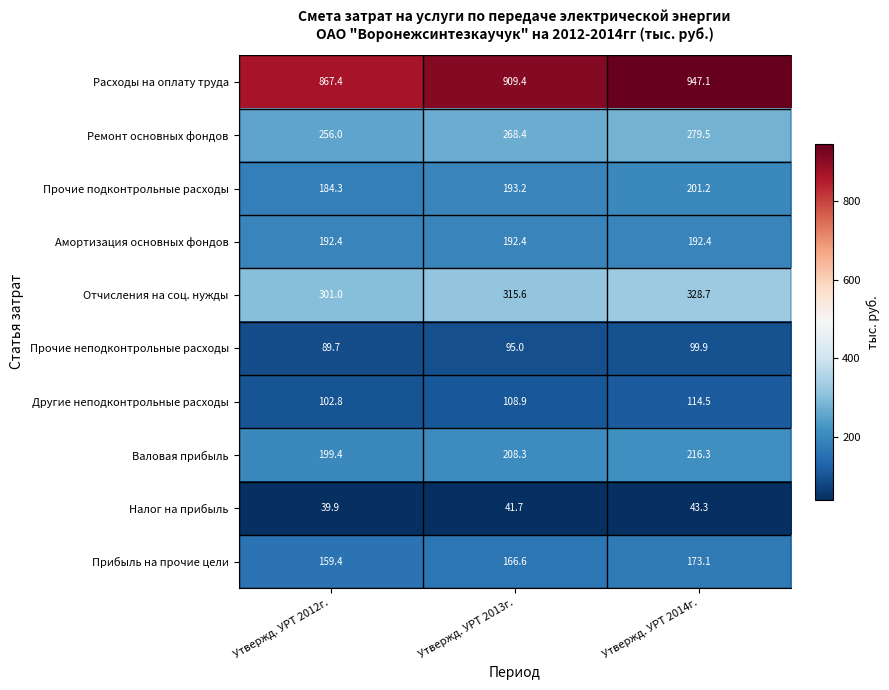

What is the difference between the maximum and minimum values in the Прочие подконтрольные расходы series?

16.9